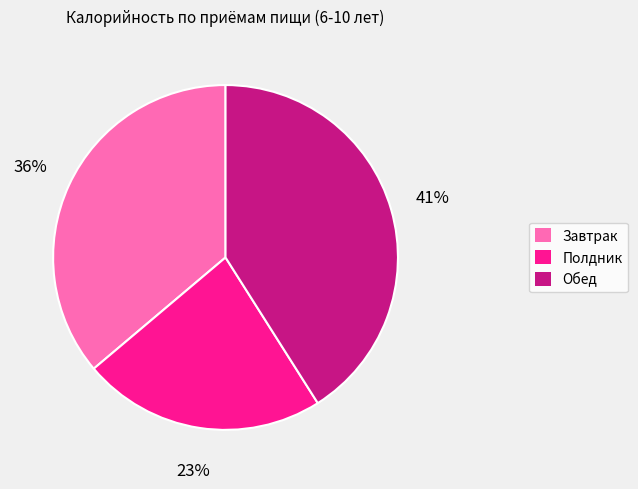

Which slice is the smallest?

Полдник